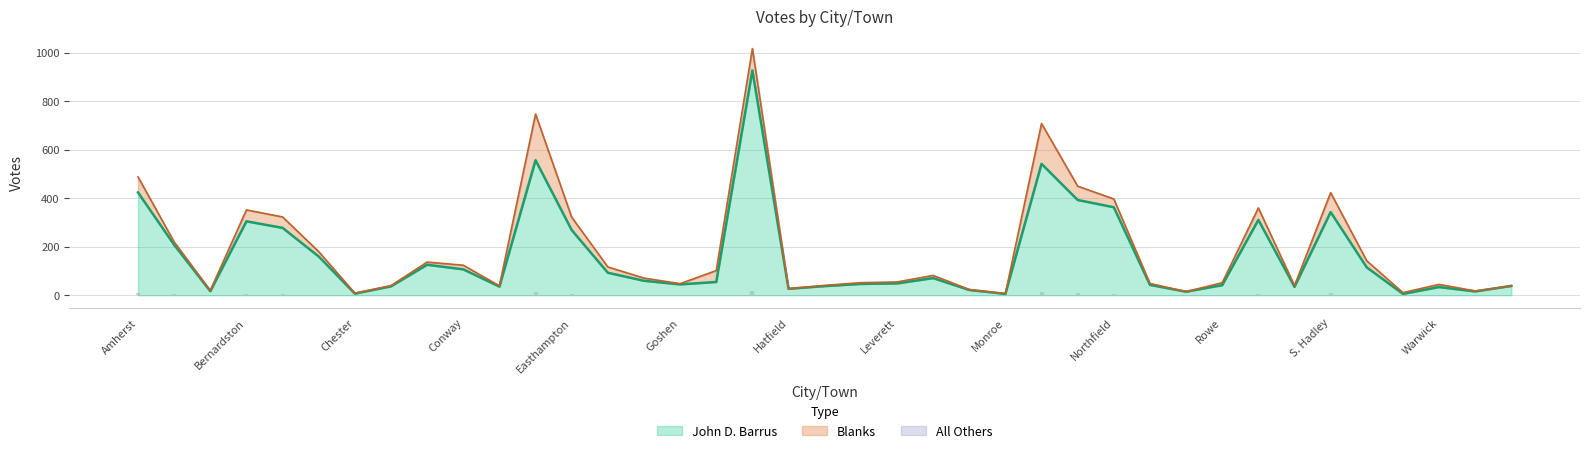

What is the highest value of the John D. Barrus series?

927